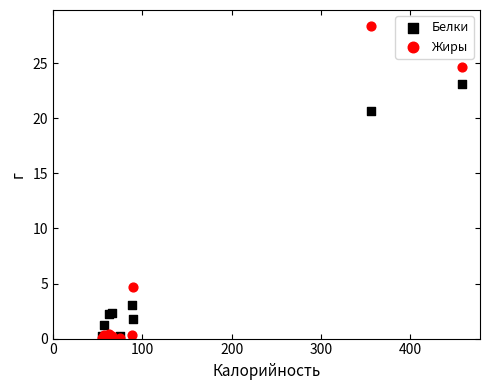

In the Белки series, what Y value is closest to 11?

3.0